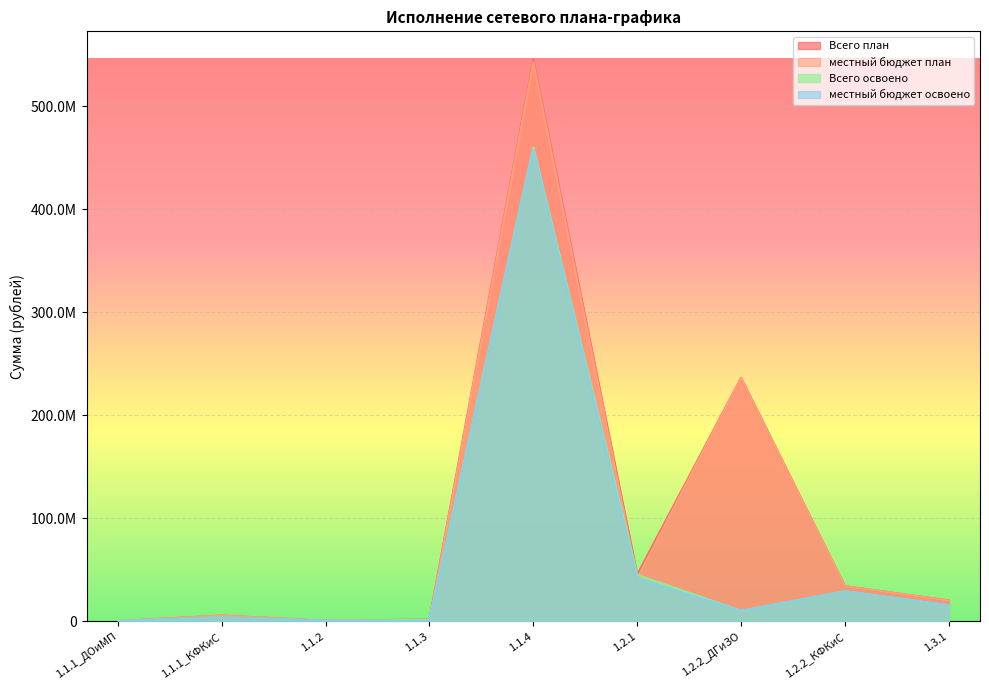

Between which two adjacent categories do Всего освоено and местный бюджет план first intersect?

1.1.2 and 1.1.3